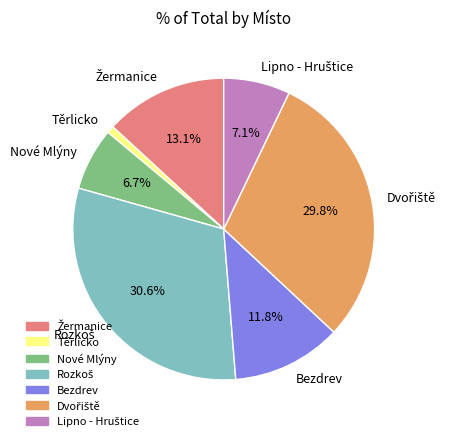

Which slice is the smallest?

Těrlicko